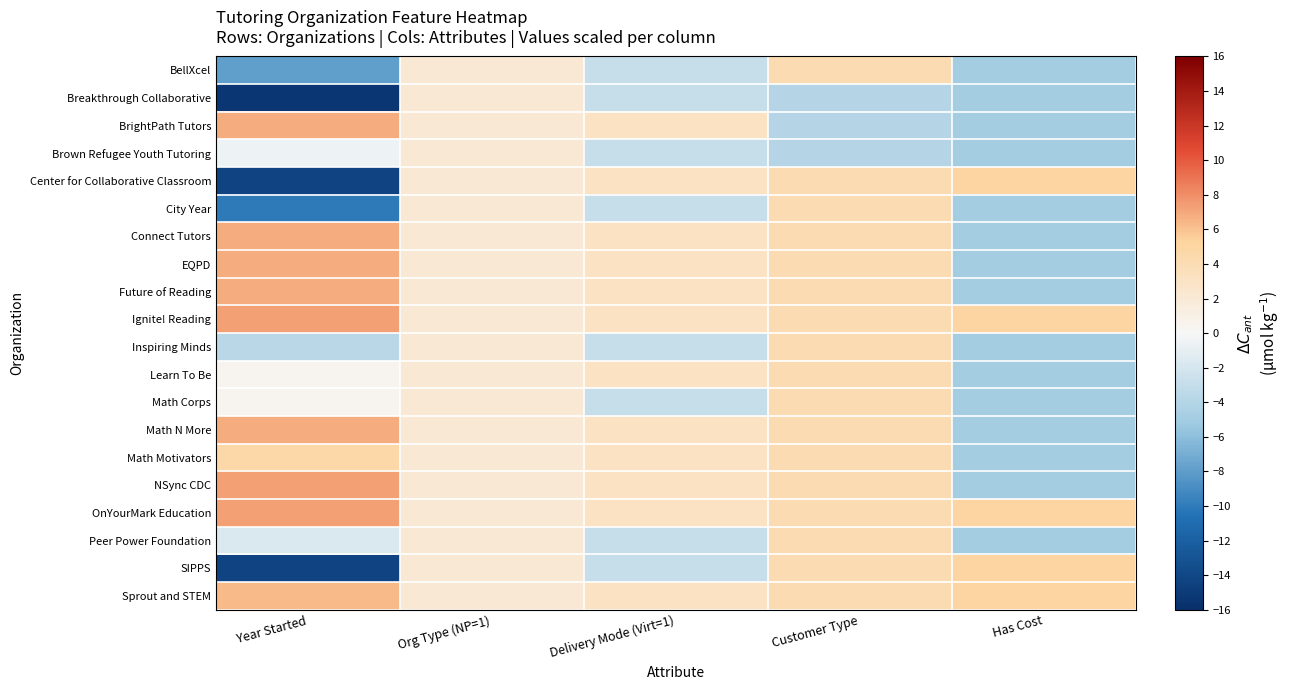

Reading left to right, extract all data points from this chart.

BellXcel: Year Started=-8.0	Org Type (NP=1)=2.0	Delivery Mode (Virt=1)=-3.0	Customer Type=4.0	Has Cost=-5.0
Breakthrough Collaborative: Year Started=-15.3	Org Type (NP=1)=2.0	Delivery Mode (Virt=1)=-3.0	Customer Type=-4.0	Has Cost=-5.0
BrightPath Tutors: Year Started=6.8	Org Type (NP=1)=2.0	Delivery Mode (Virt=1)=3.0	Customer Type=-4.0	Has Cost=-5.0
Brown Refugee Youth Tutoring: Year Started=-0.6	Org Type (NP=1)=2.0	Delivery Mode (Virt=1)=-3.0	Customer Type=-4.0	Has Cost=-5.0
Center for Collaborative Classroom: Year Started=-14.3	Org Type (NP=1)=2.0	Delivery Mode (Virt=1)=3.0	Customer Type=4.0	Has Cost=5.0
City Year: Year Started=-10.1	Org Type (NP=1)=2.0	Delivery Mode (Virt=1)=-3.0	Customer Type=4.0	Has Cost=-5.0
Connect Tutors: Year Started=6.8	Org Type (NP=1)=2.0	Delivery Mode (Virt=1)=3.0	Customer Type=4.0	Has Cost=-5.0
EQPD: Year Started=6.8	Org Type (NP=1)=2.0	Delivery Mode (Virt=1)=3.0	Customer Type=4.0	Has Cost=-5.0
Future of Reading: Year Started=6.8	Org Type (NP=1)=2.0	Delivery Mode (Virt=1)=3.0	Customer Type=4.0	Has Cost=-5.0
Ignite! Reading: Year Started=7.3	Org Type (NP=1)=2.0	Delivery Mode (Virt=1)=3.0	Customer Type=4.0	Has Cost=5.0
Inspiring Minds: Year Started=-3.7	Org Type (NP=1)=2.0	Delivery Mode (Virt=1)=-3.0	Customer Type=4.0	Has Cost=-5.0
Learn To Be: Year Started=0.5	Org Type (NP=1)=2.0	Delivery Mode (Virt=1)=3.0	Customer Type=4.0	Has Cost=-5.0
Math Corps: Year Started=0.5	Org Type (NP=1)=2.0	Delivery Mode (Virt=1)=-3.0	Customer Type=4.0	Has Cost=-5.0
Math N More: Year Started=6.8	Org Type (NP=1)=2.0	Delivery Mode (Virt=1)=3.0	Customer Type=4.0	Has Cost=-5.0
Math Motivators: Year Started=4.7	Org Type (NP=1)=2.0	Delivery Mode (Virt=1)=3.0	Customer Type=4.0	Has Cost=-5.0
NSync CDC: Year Started=7.3	Org Type (NP=1)=2.0	Delivery Mode (Virt=1)=3.0	Customer Type=4.0	Has Cost=-5.0
OnYourMark Education: Year Started=7.3	Org Type (NP=1)=2.0	Delivery Mode (Virt=1)=3.0	Customer Type=4.0	Has Cost=5.0
Peer Power Foundation: Year Started=-1.6	Org Type (NP=1)=2.0	Delivery Mode (Virt=1)=-3.0	Customer Type=4.0	Has Cost=-5.0
SIPPS: Year Started=-14.3	Org Type (NP=1)=2.0	Delivery Mode (Virt=1)=-3.0	Customer Type=4.0	Has Cost=5.0
Sprout and STEM: Year Started=6.3	Org Type (NP=1)=2.0	Delivery Mode (Virt=1)=3.0	Customer Type=4.0	Has Cost=5.0